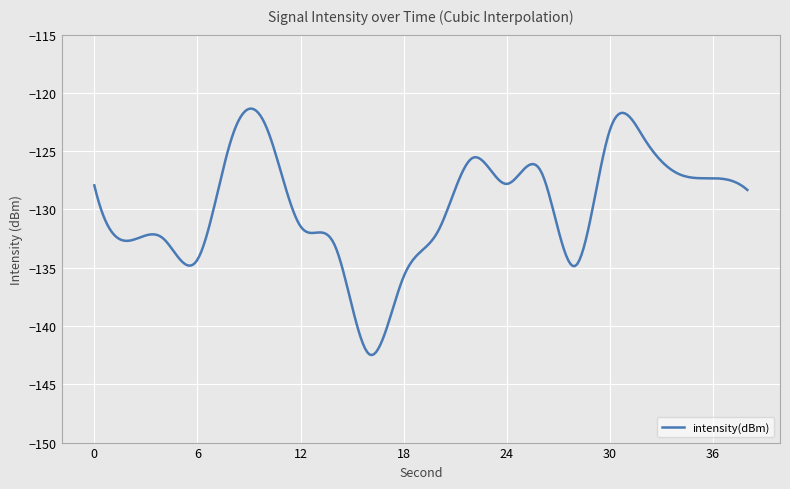

What is the smallest value displayed?

-142.5